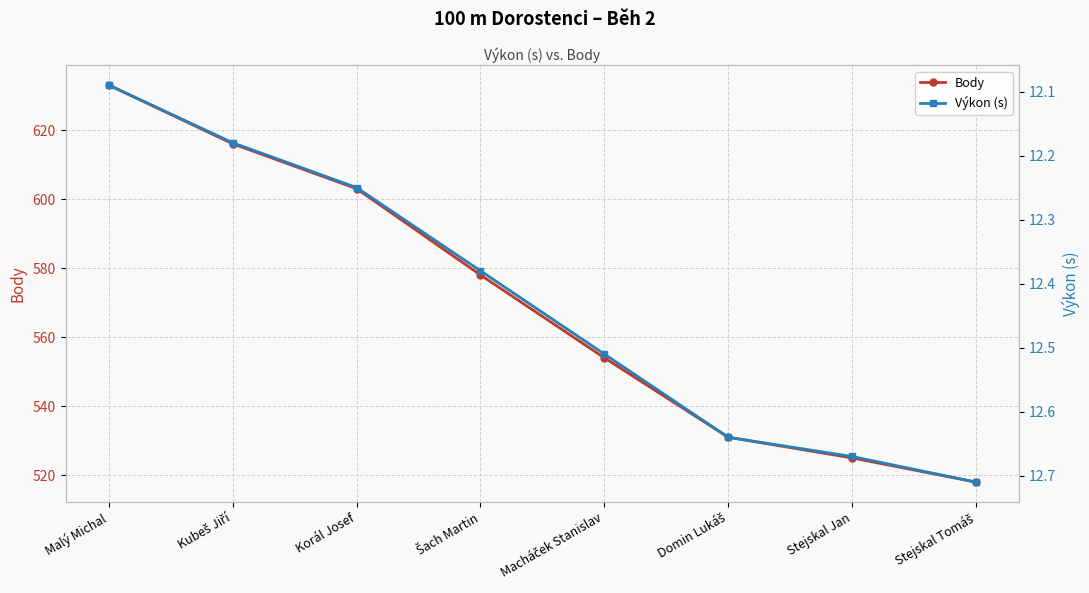

What is the spread (max minus min) of values at Malý Michal?

620.9